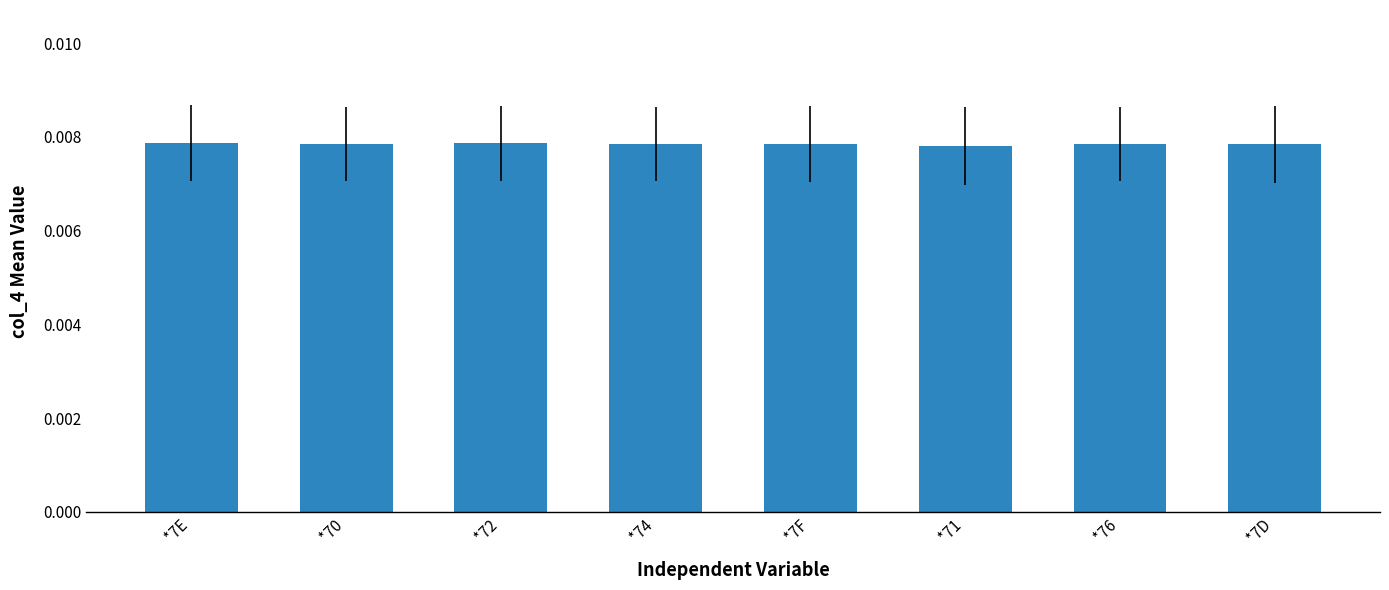

Count the values in the range 0 to 1.

8